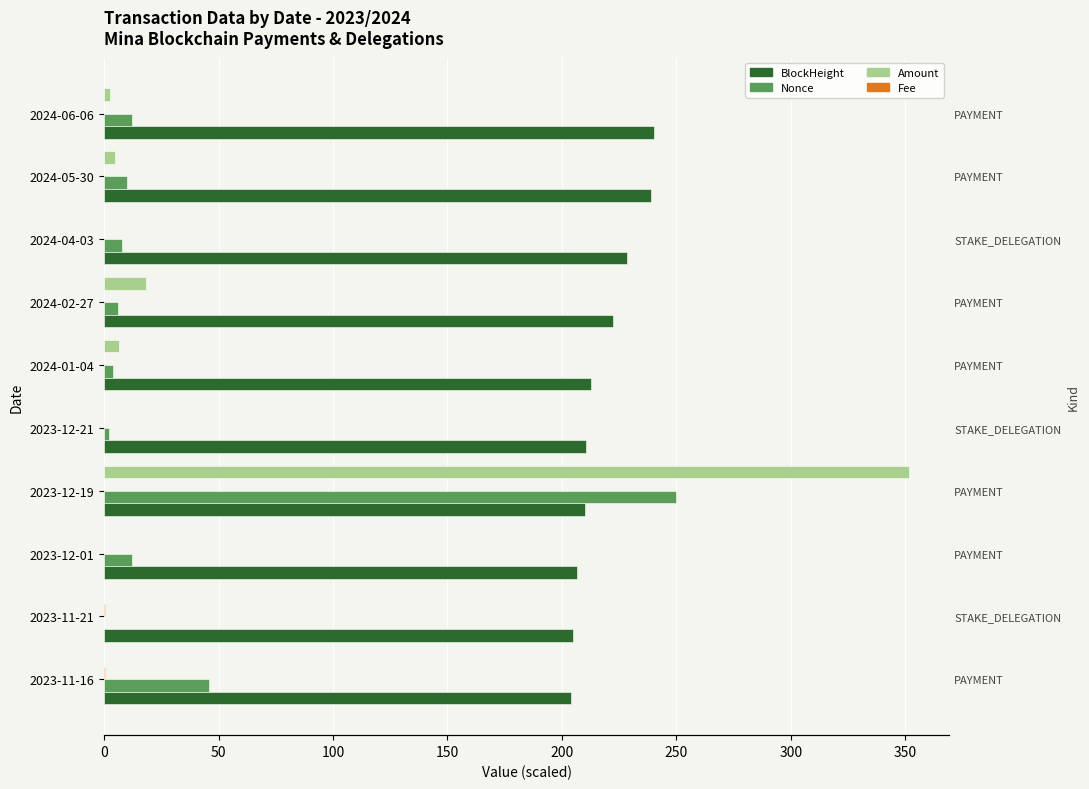

The BlockHeight series shows 107.3 at 2023-12-01. True or false?

False